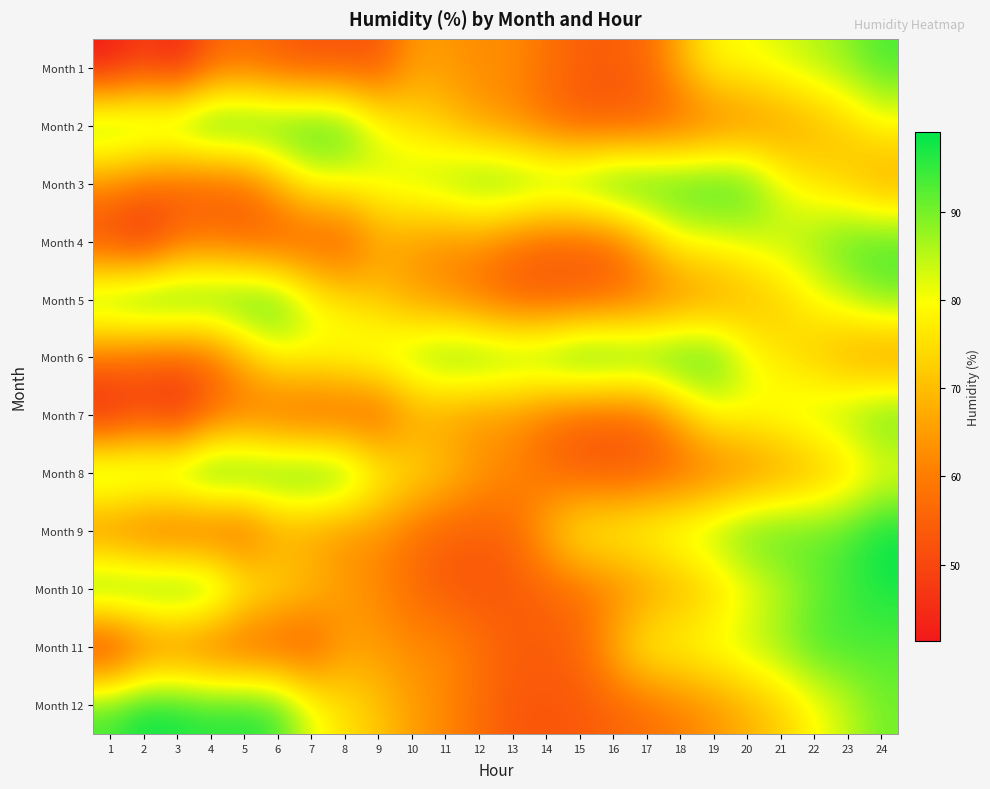

Rank the series at 24 from lowest to highest value.

Month 6, Month 3, Month 2, Month 8, Month 5, Month 12, Month 11, Month 1, Month 7, Month 4, Month 10, Month 9